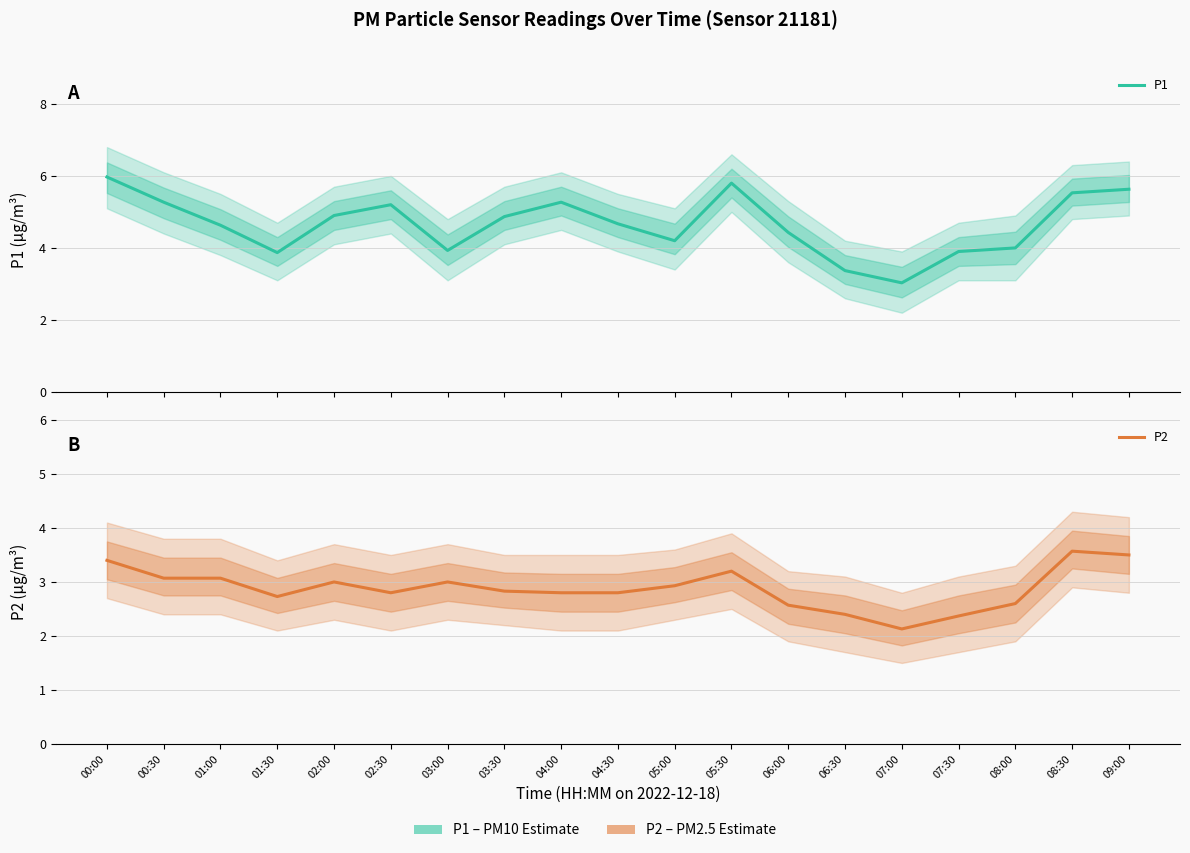

How many values in the P1 series are below 4?

5